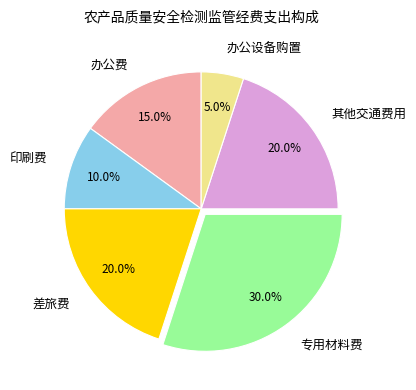

Which category has the smallest portion of the pie?

办公设备购置